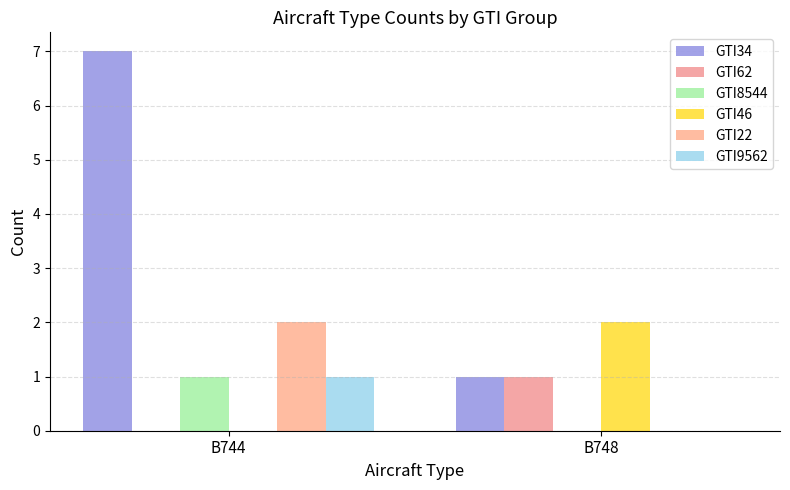

Which series has the largest total across all categories?

GTI34